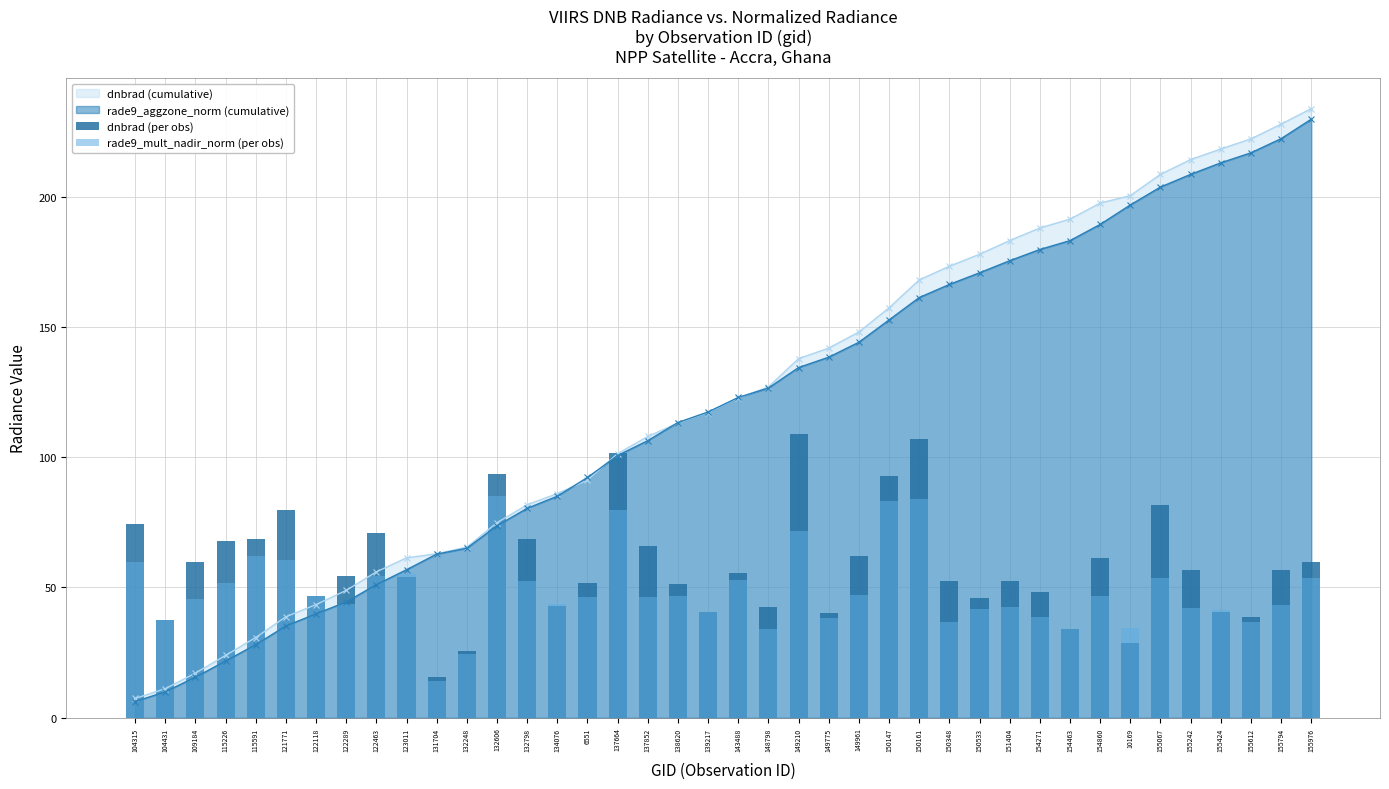

The value of dnbrad (cumulative) at 150533 is 43.4. True or false?

False